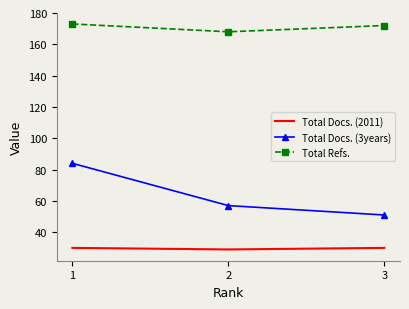

What is the greatest value displayed?

173